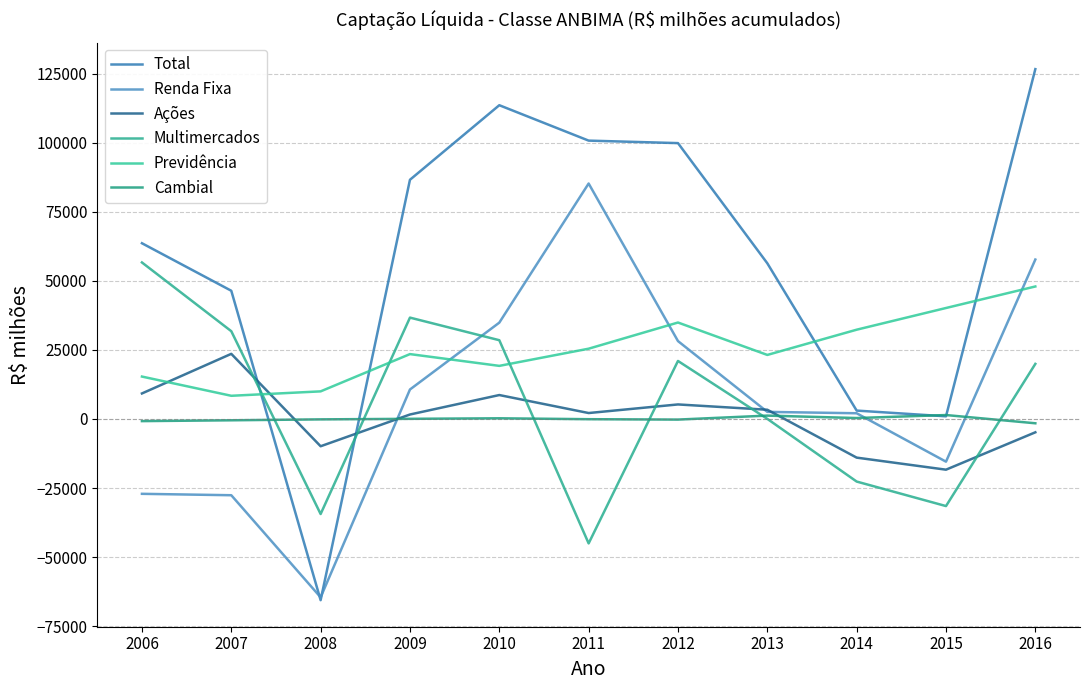

Between which two adjacent categories do Ações and Total first intersect?

2007 and 2008